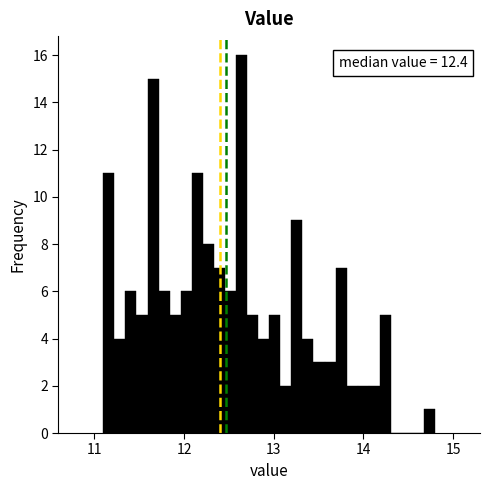

Around what value on the x-axis is the tallest bar? Give the approximate position of its centre, as read against the axis.

12.6